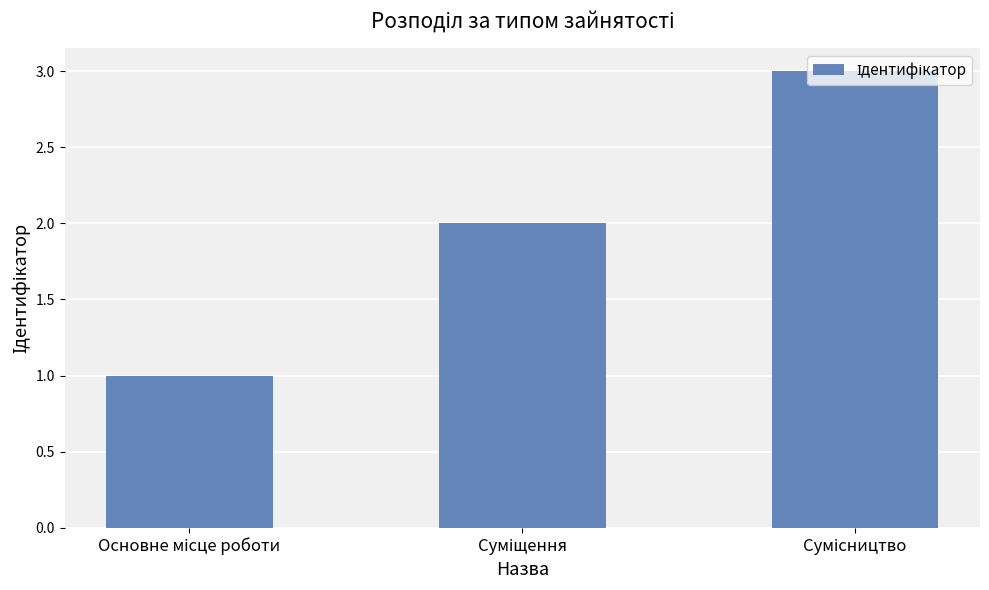

Reading left to right, what are all the values shown in this chart?

1	2	3